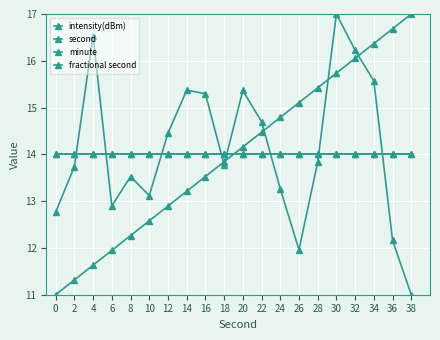

Between 4 and 6, which series saw the biggest shift?

intensity(dBm)